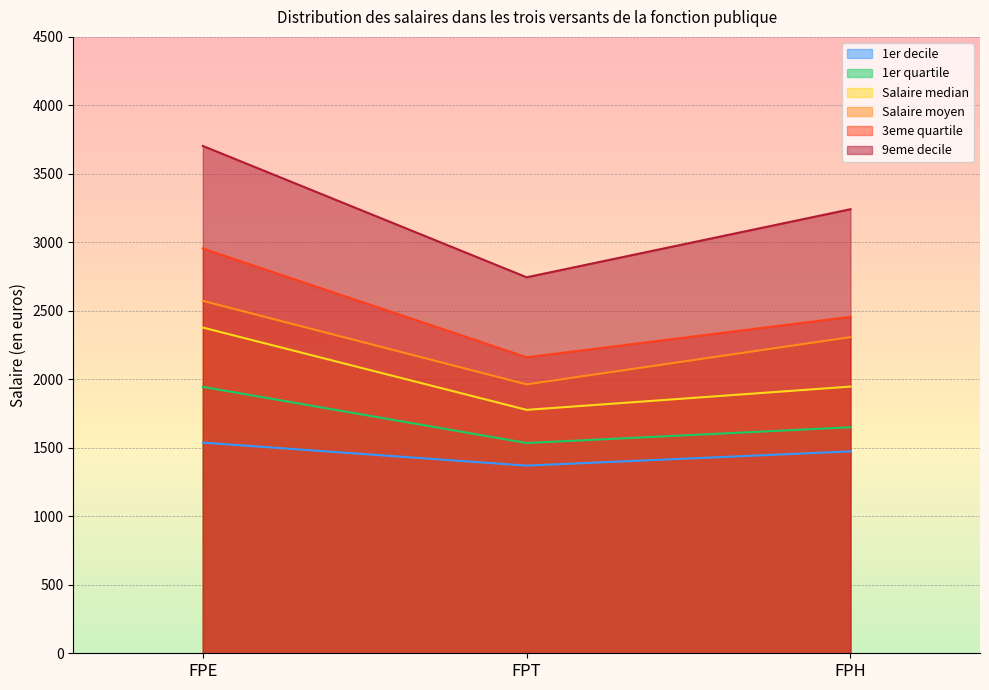

Which category has the highest value across all series?

FPE